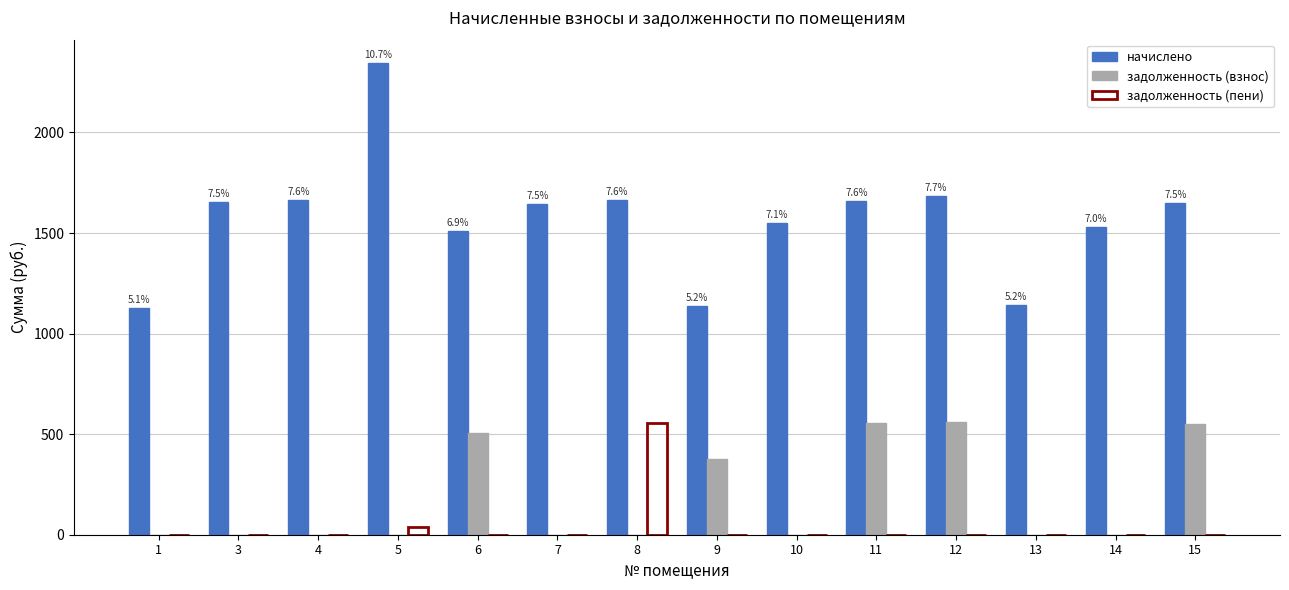

The задолженность (взнос) series shows 290.2 at 7. True or false?

False